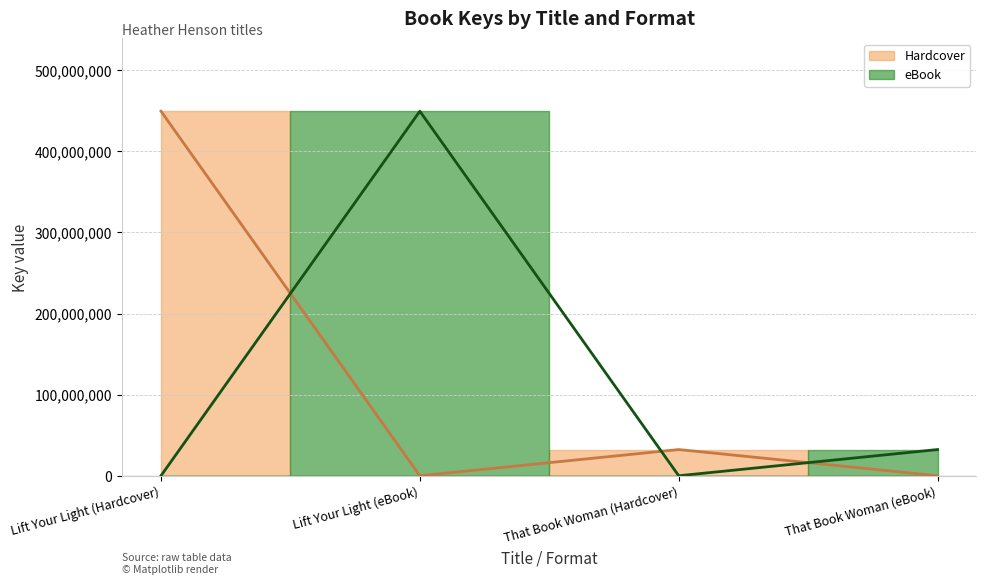

Which category has the lowest value across all series?

That Book Woman (Hardcover)